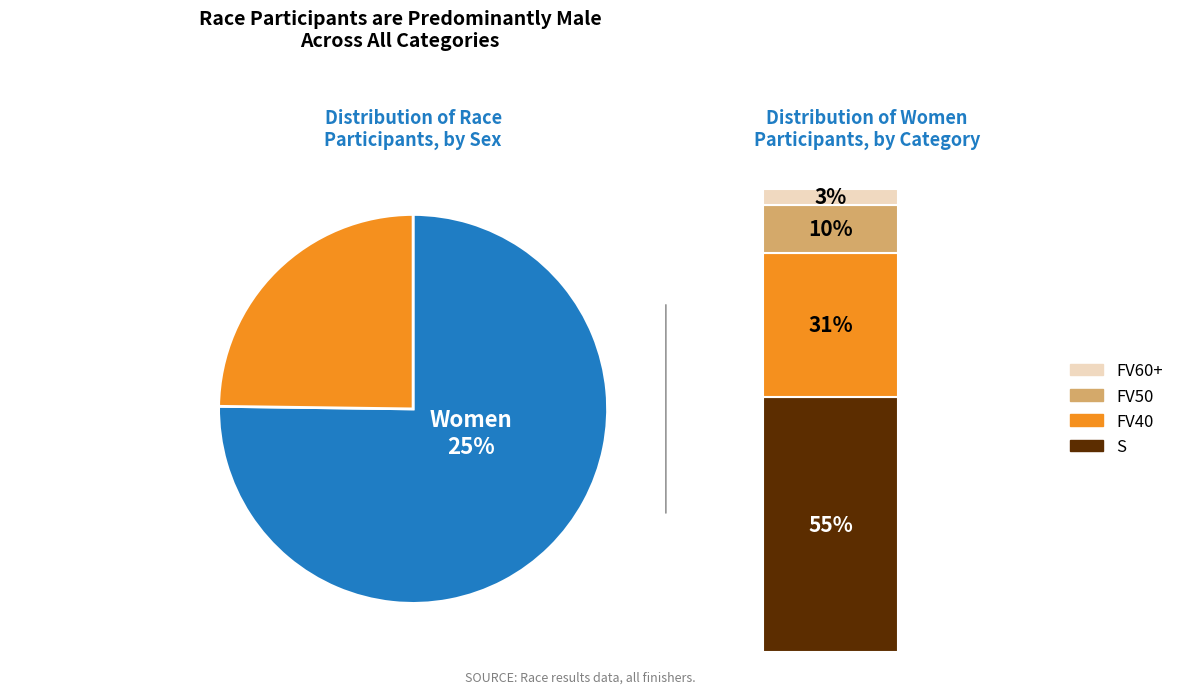

The M slice represents 75% of the pie. True or false?

True